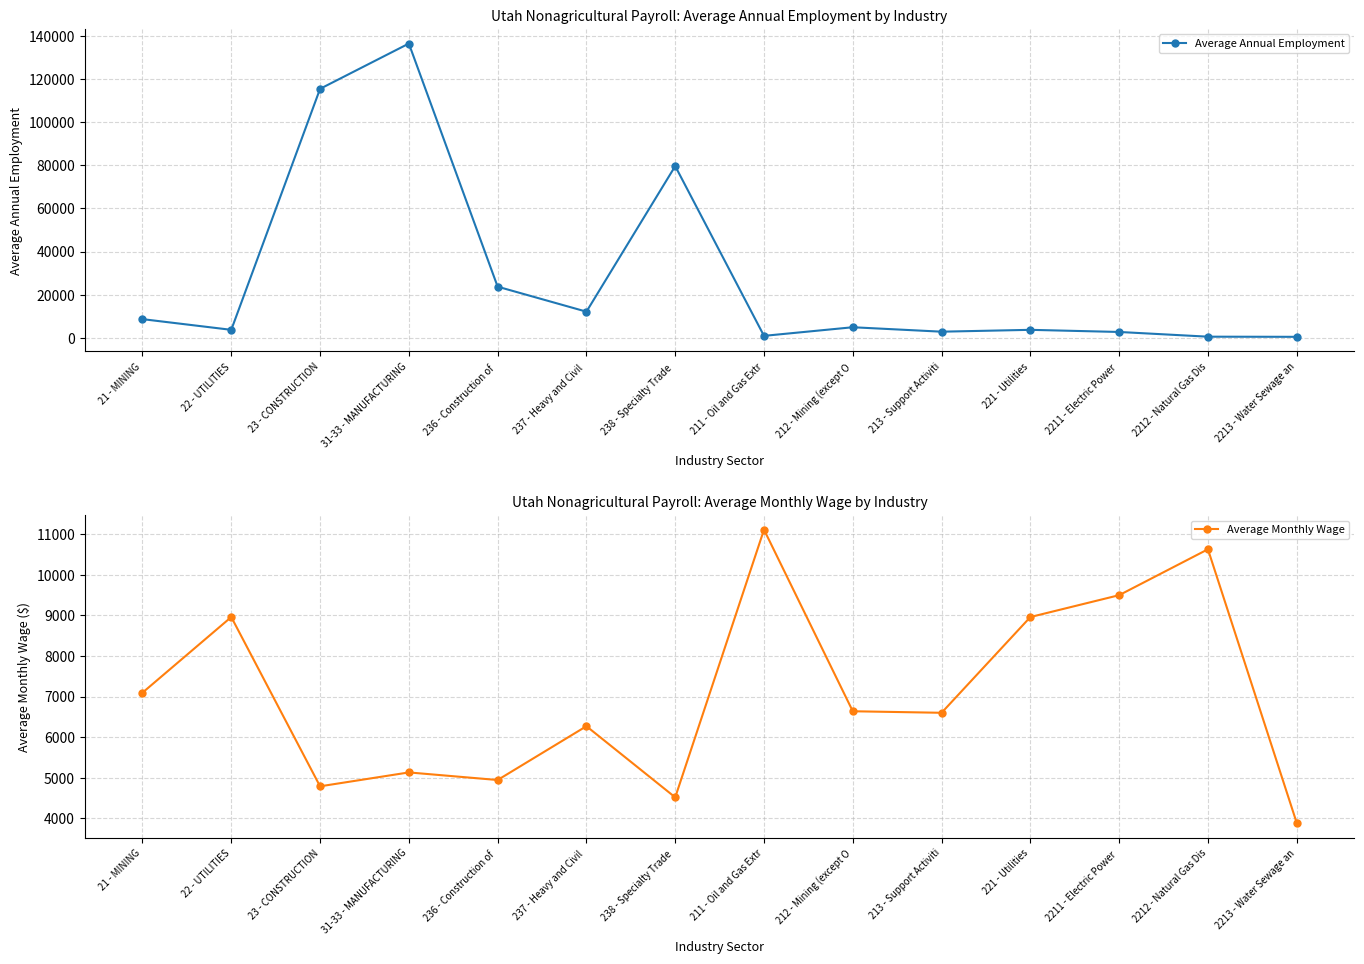

List the series in order of their overall mean, highest first.

Average Annual Employment, Average Monthly Wage